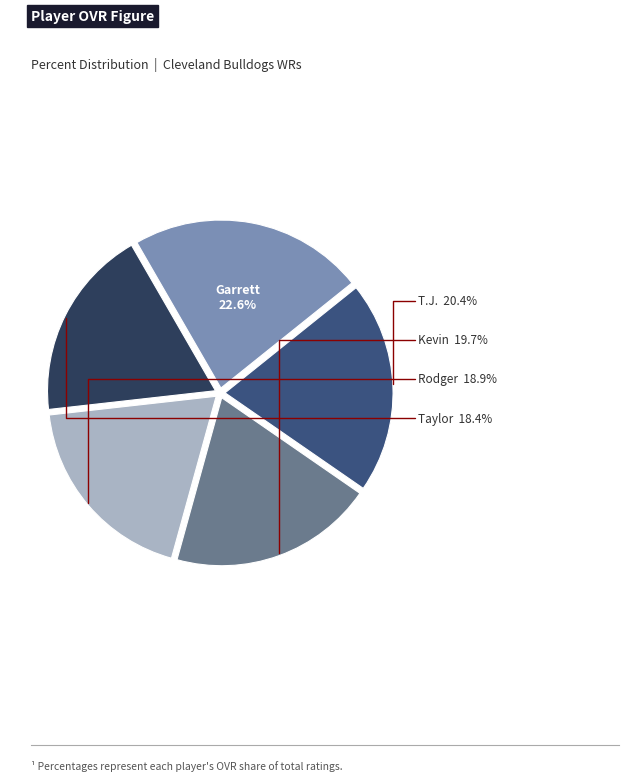

Is it true that Taylor is 18% of the pie?

True